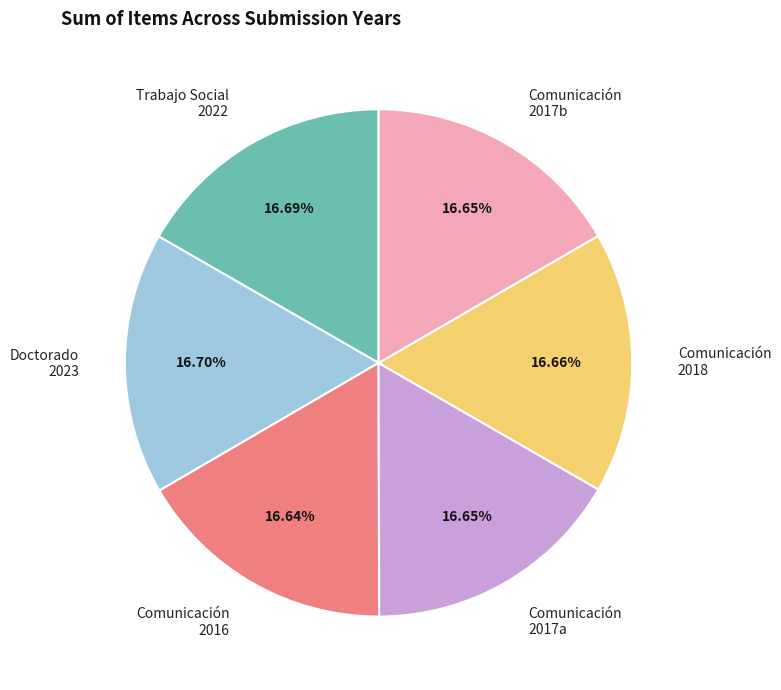

Is Doctorado 2023 the majority of the pie?

No